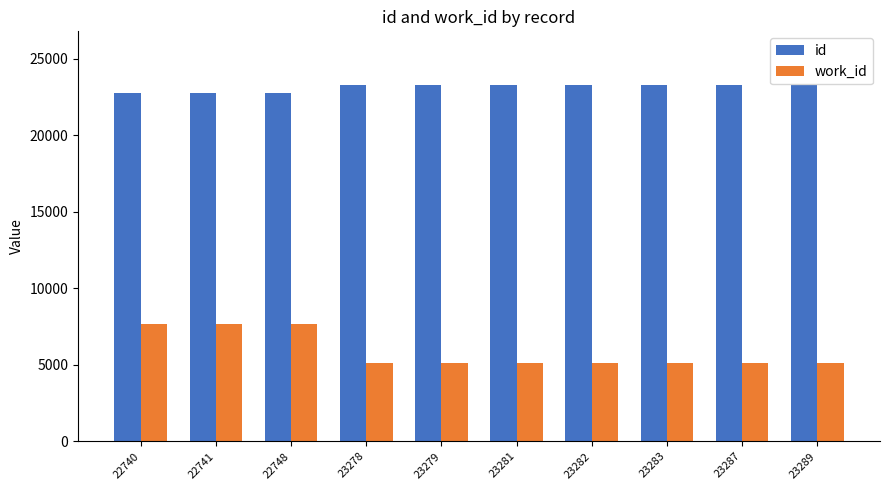

True or false: id has a value of 23281 at 23281.

True